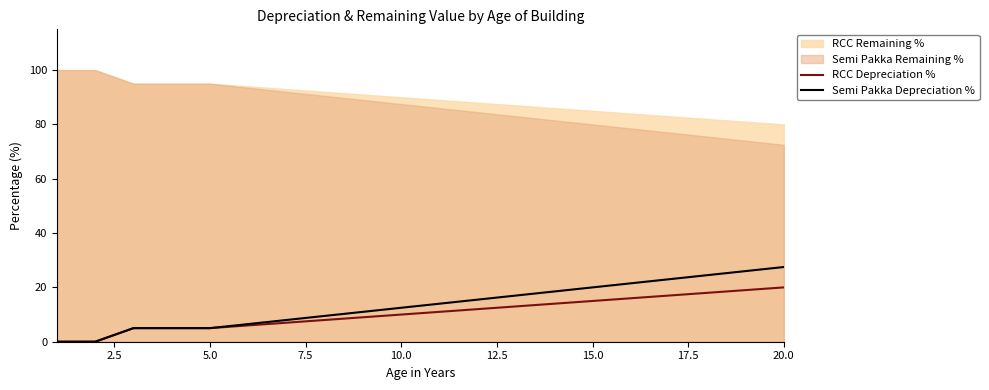

True or false: Semi Pakka Depreciation % and RCC Depreciation % intersect in this chart.

False